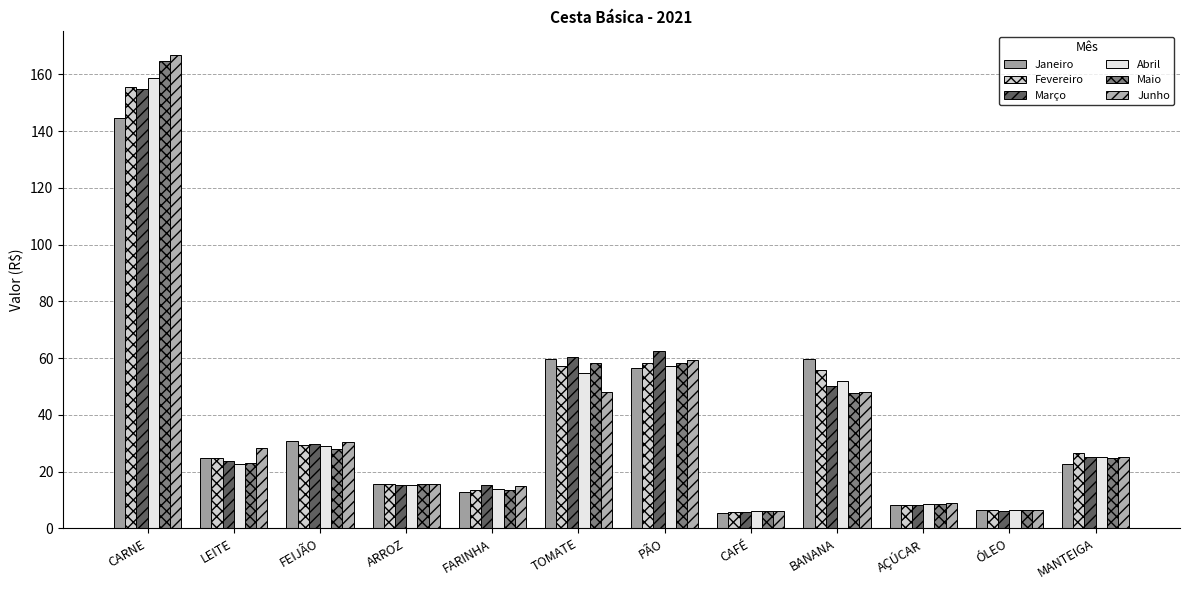

What is the label of the 1st bar from the right?

MANTEIGA